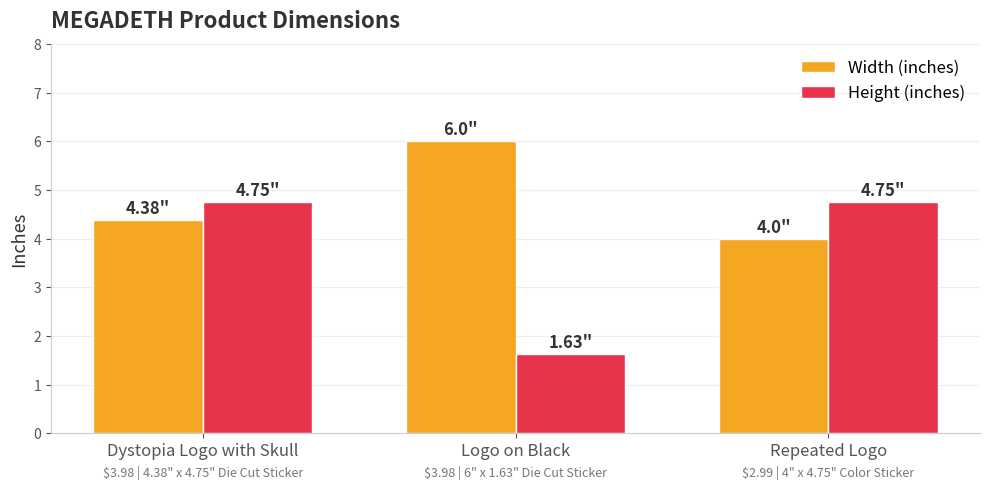

What are all the series names shown in the legend?

Width (inches), Height (inches)